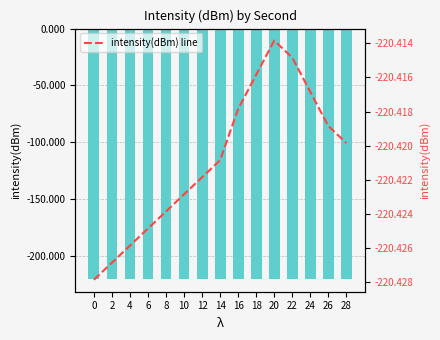

True or false: intensity(dBm) has a value of -220.4 at 28.

True